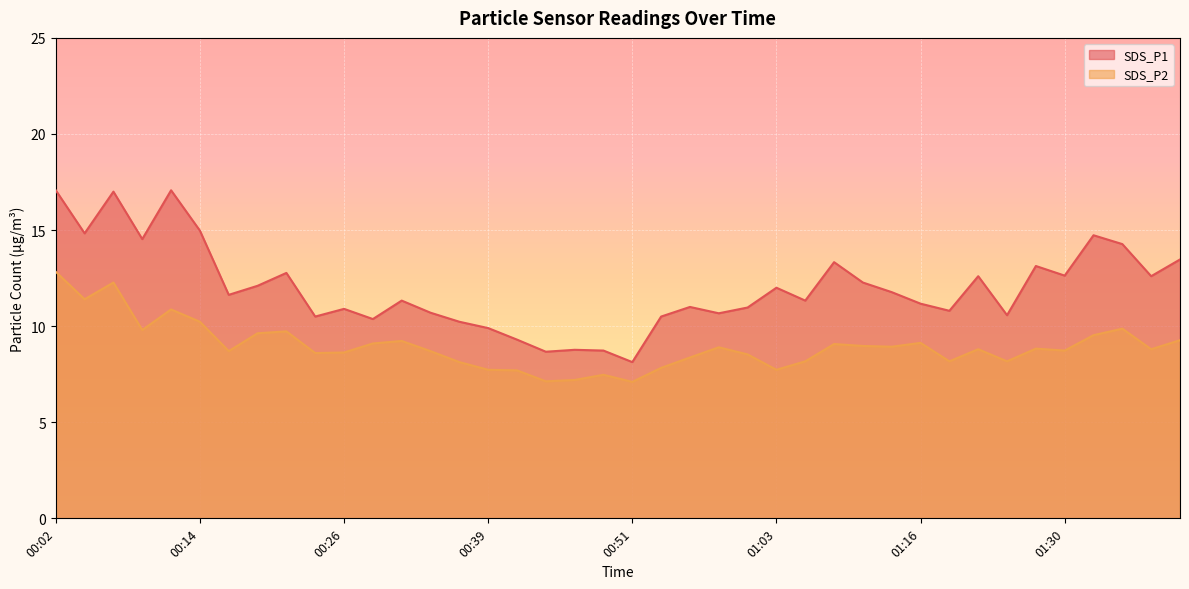

Reading right to left, transcribe all the data shown in this chart.

SDS_P1: 13.5	12.6	14.3	14.7	12.6	13.1	10.6	12.6	10.8	11.2	11.8	12.3	13.3	11.3	12.0	11.0	10.7	11.0	10.5	8.1	8.7	8.8	8.7	9.3	9.9	10.2	10.7	11.3	10.4	10.9	10.5	12.8	12.1	11.6	15.0	17.1	14.5	17.0	14.8	17.1
SDS_P2: 9.3	8.8	9.9	9.5	8.7	8.8	8.2	8.8	8.2	9.1	8.9	9.0	9.1	8.2	7.7	8.5	8.9	8.4	7.8	7.1	7.5	7.2	7.1	7.7	7.7	8.1	8.7	9.2	9.1	8.6	8.6	9.7	9.6	8.7	10.2	10.9	9.8	12.3	11.4	12.8